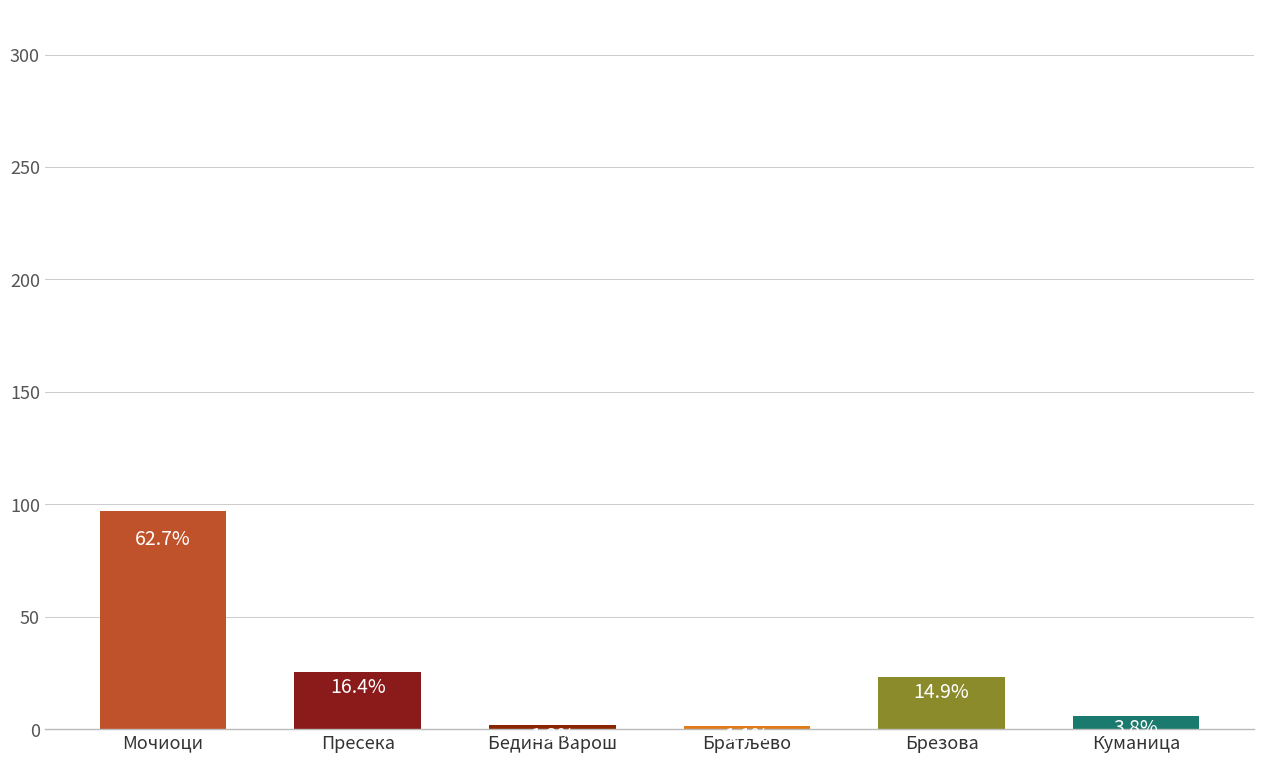

How many bars are there in total?

6